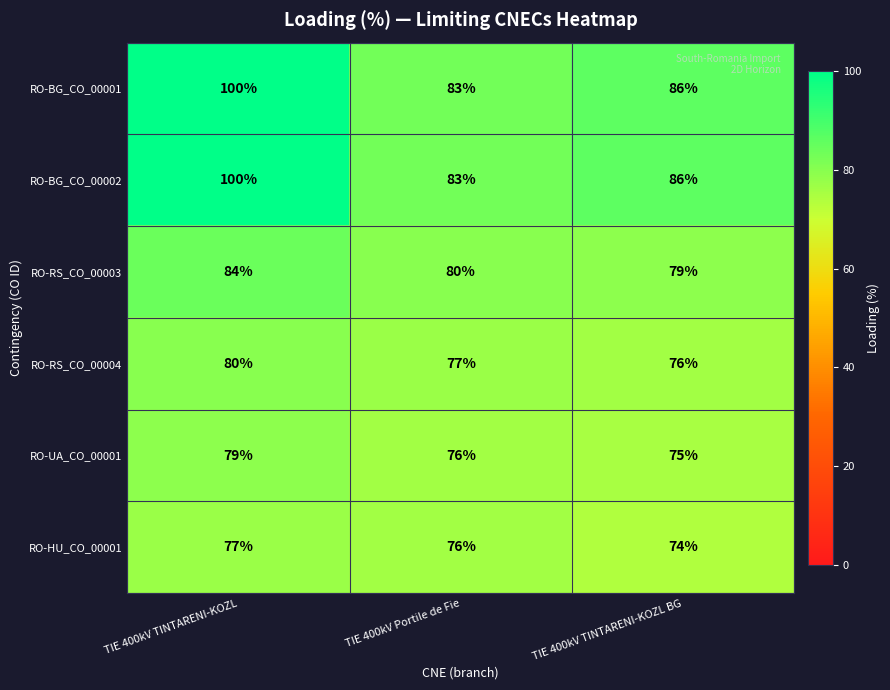

How many RO-BG_CO_00001 values are between 83 and 100?

3